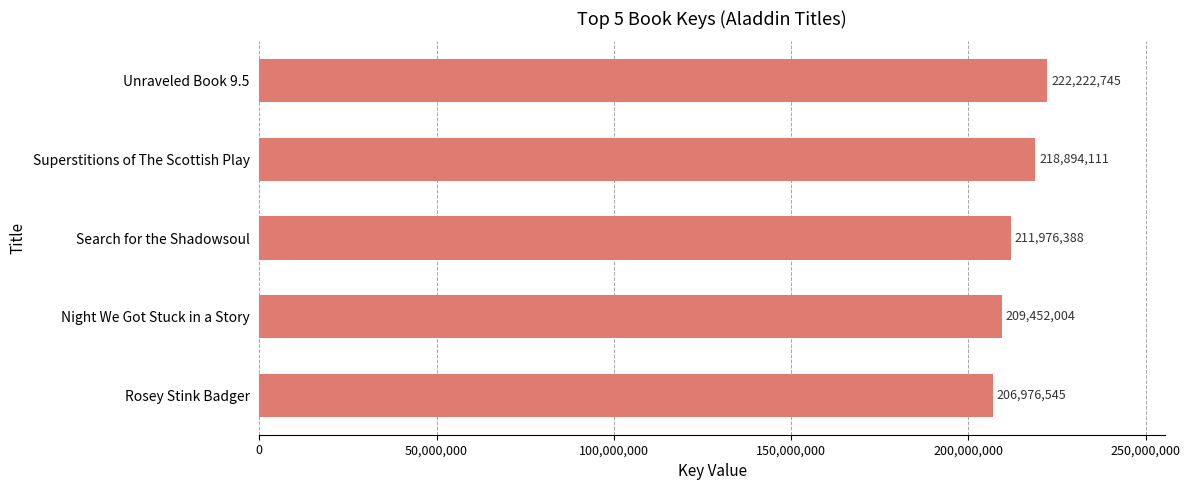

What is the greatest value displayed?

222222745